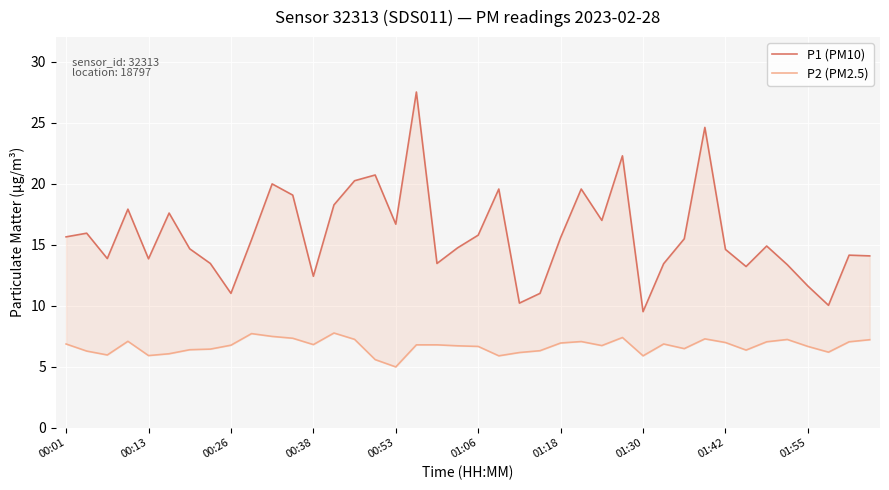

What is the difference between the highest and lowest values at 00:53?

11.7